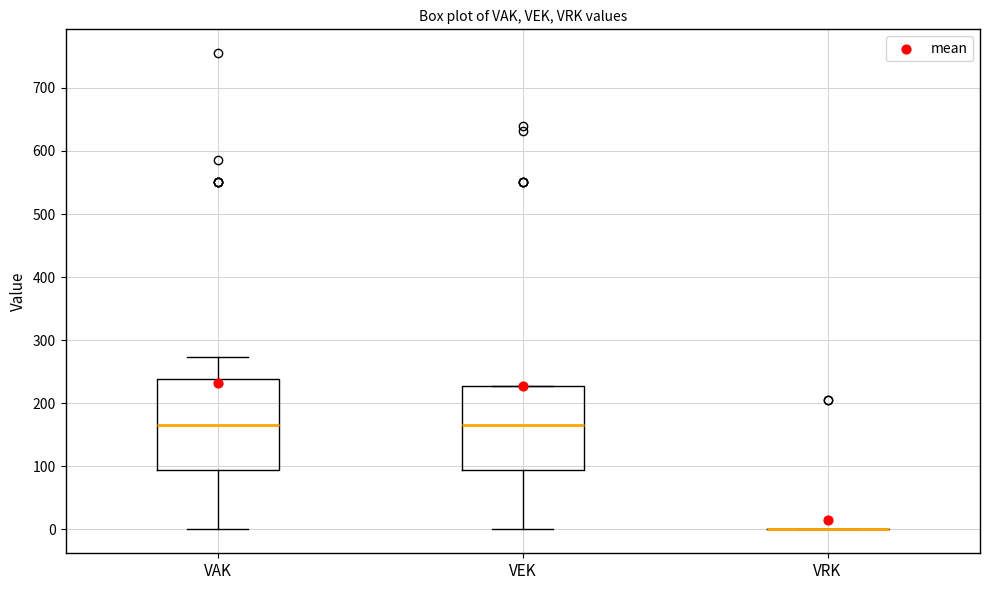

Reading left to right, read every box against the y-axis: the position of its median line, the range the box covers, and the ends of its whiskers. The values are not printed on the chart, so give them approximately, as read against the axis.

VAK: median 170, box 100 to 240, whiskers 0 to 270
VEK: median 170, box 100 to 230, whiskers 0 to 230
VRK: box collapsed to a line at 0, whiskers 0 to 0